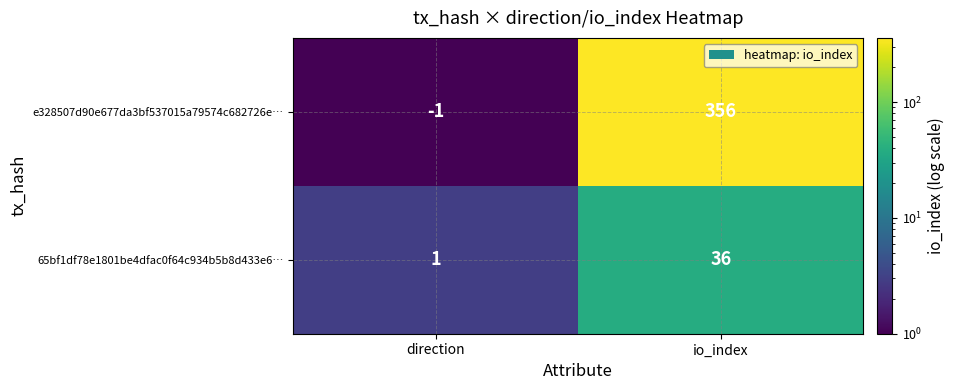

What is the highest value of the e328507d90e677da3bf537015a79574c682726e… series?

356